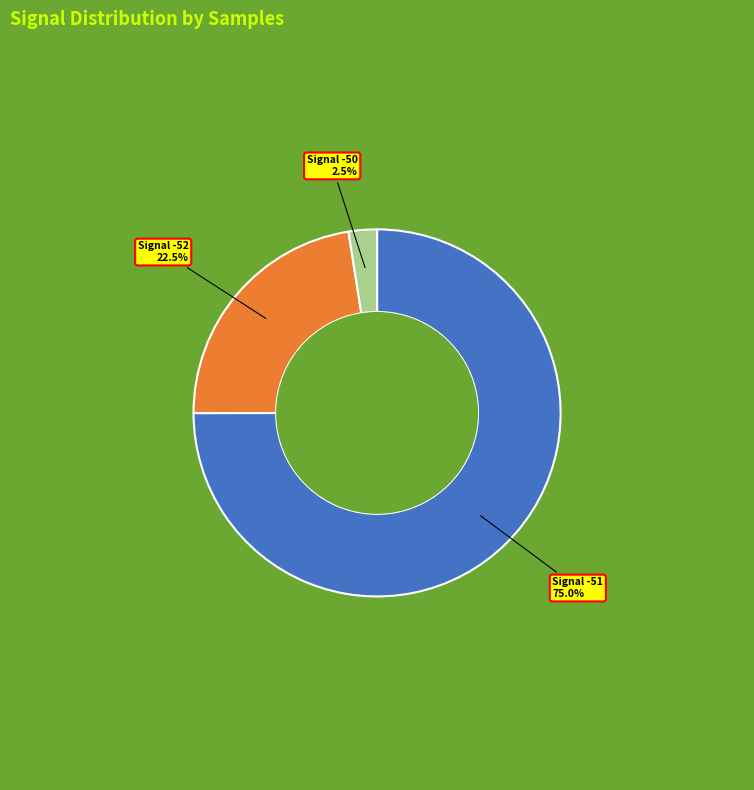

Does any single category account for the majority?

Yes